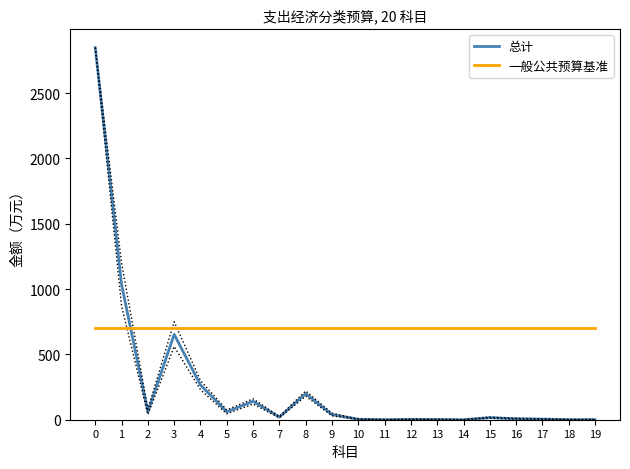

What is the sum of the 一般公共预算基准 values at 8 and 13?

1400.0